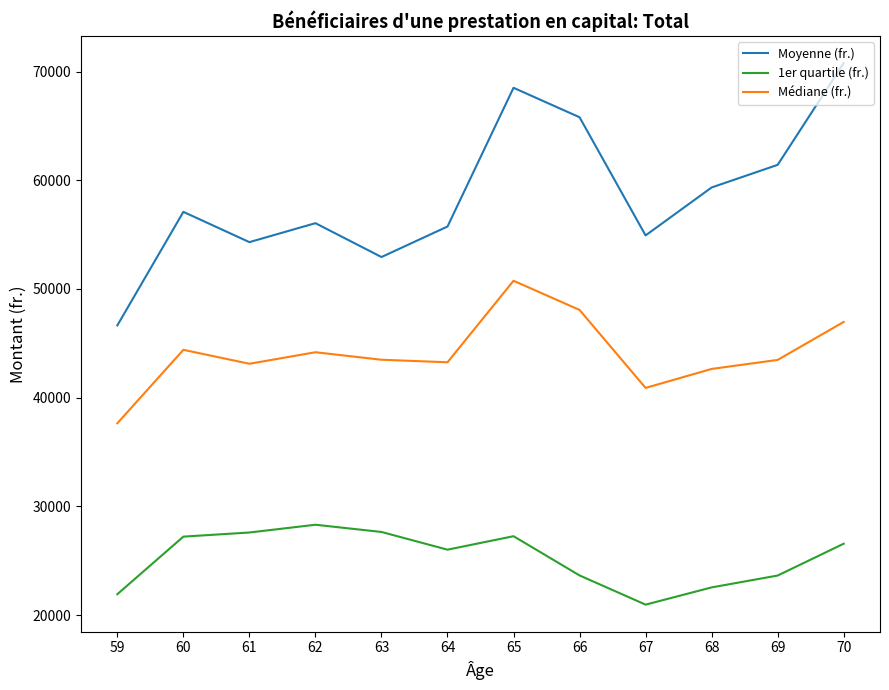

List the series in order of their peak value, highest first.

Moyenne (fr.), Médiane (fr.), 1er quartile (fr.)